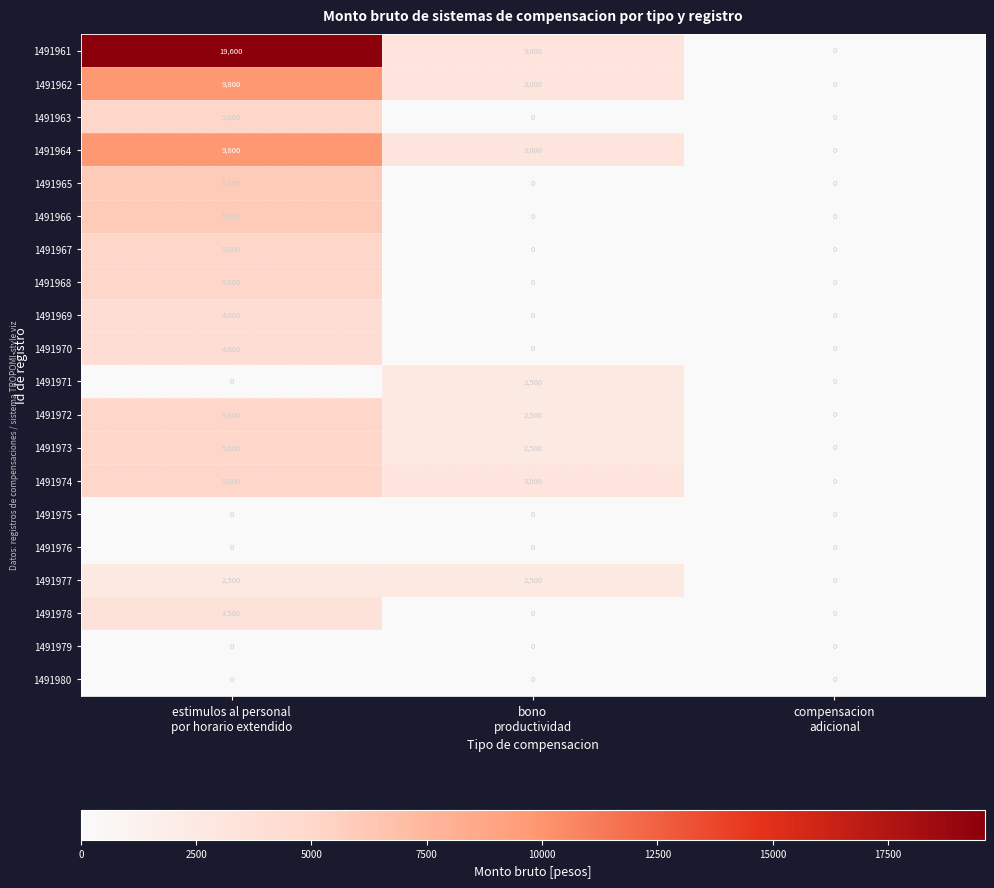

Which series has the largest total across all categories?

1491961